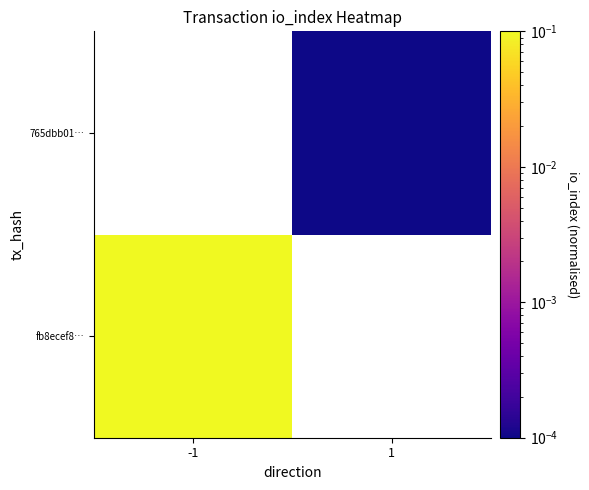

How many distinct data groups are displayed?

2